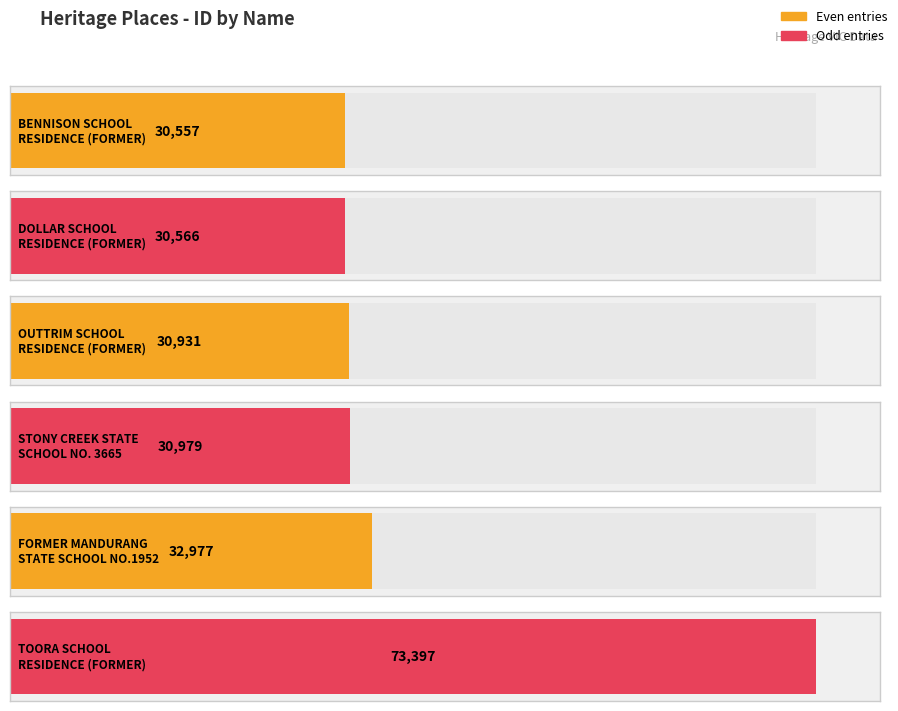

What is the ratio of the value at DOLLAR SCHOOL
RESIDENCE (FORMER) to the value at TOORA SCHOOL
RESIDENCE (FORMER)?

0.4